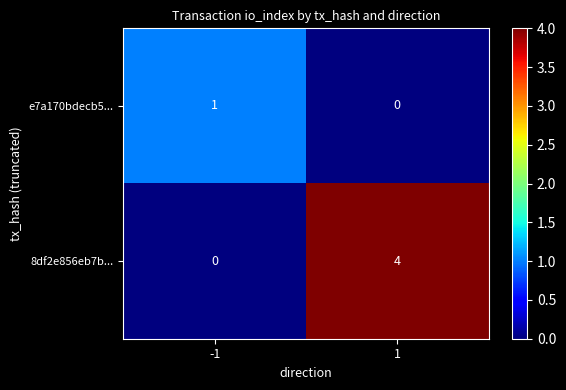

How many data points does each series have?

2